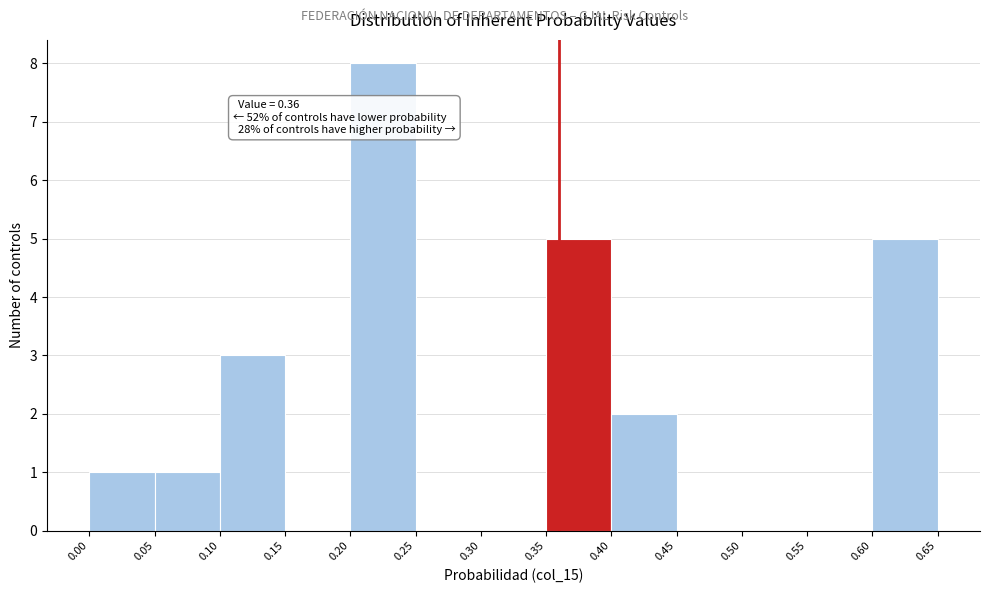

Over which range of the x-axis is the bar tallest?

0.20 to 0.25